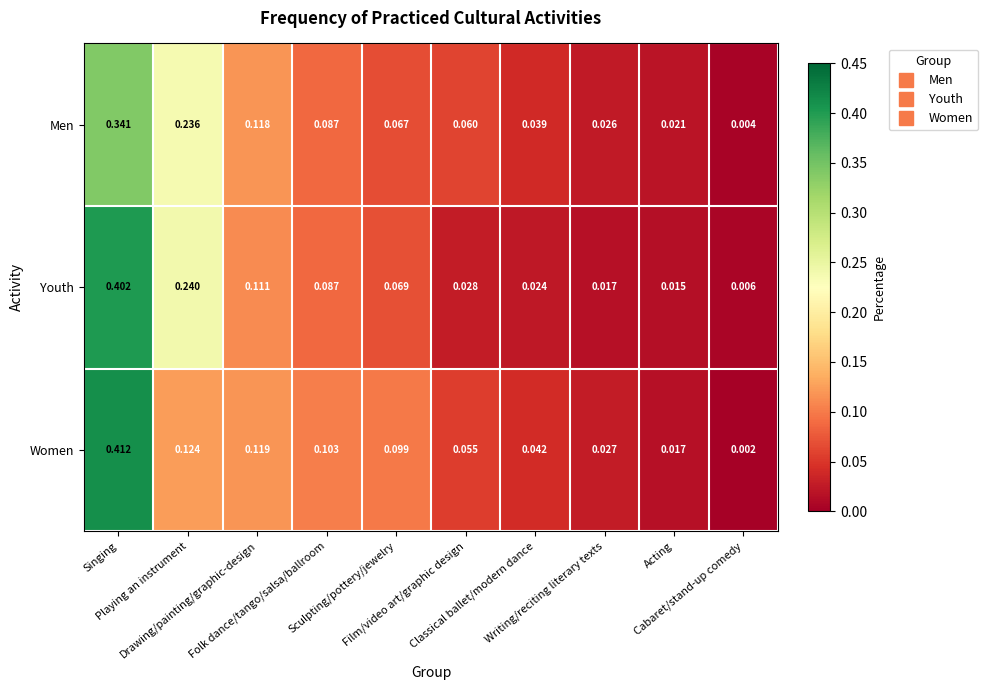

Rank the series by their maximum value, from lowest to highest.

Men, Youth, Women